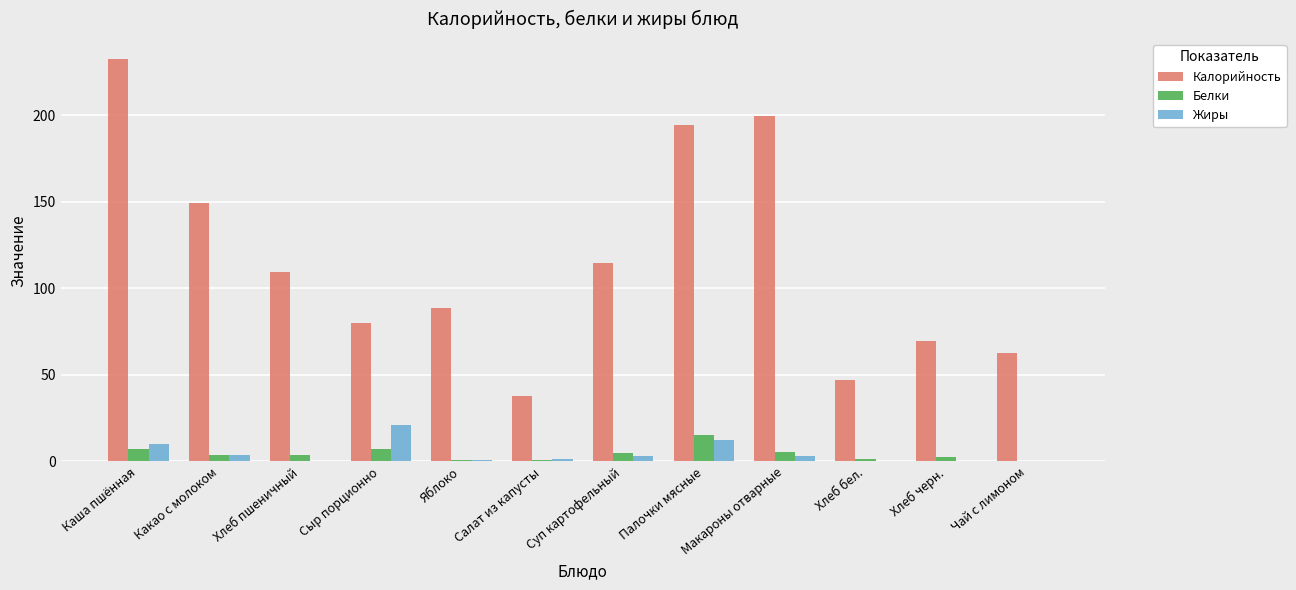

Between Яблоко and Салат из капусты, which series saw the biggest shift?

Калорийность